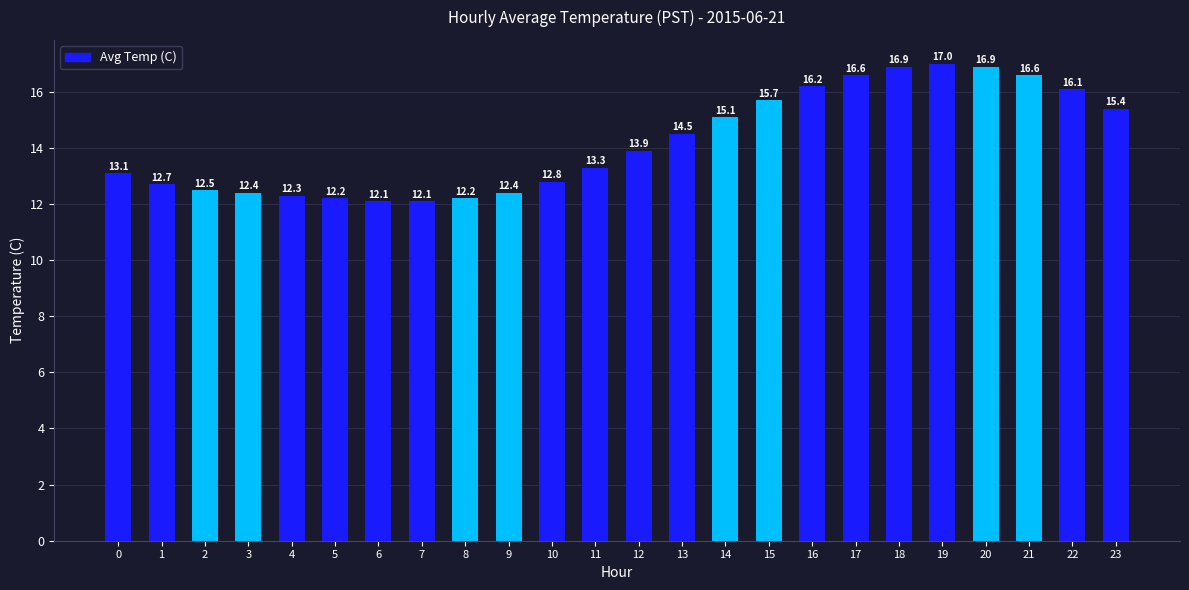

What is the smallest value displayed?

12.1